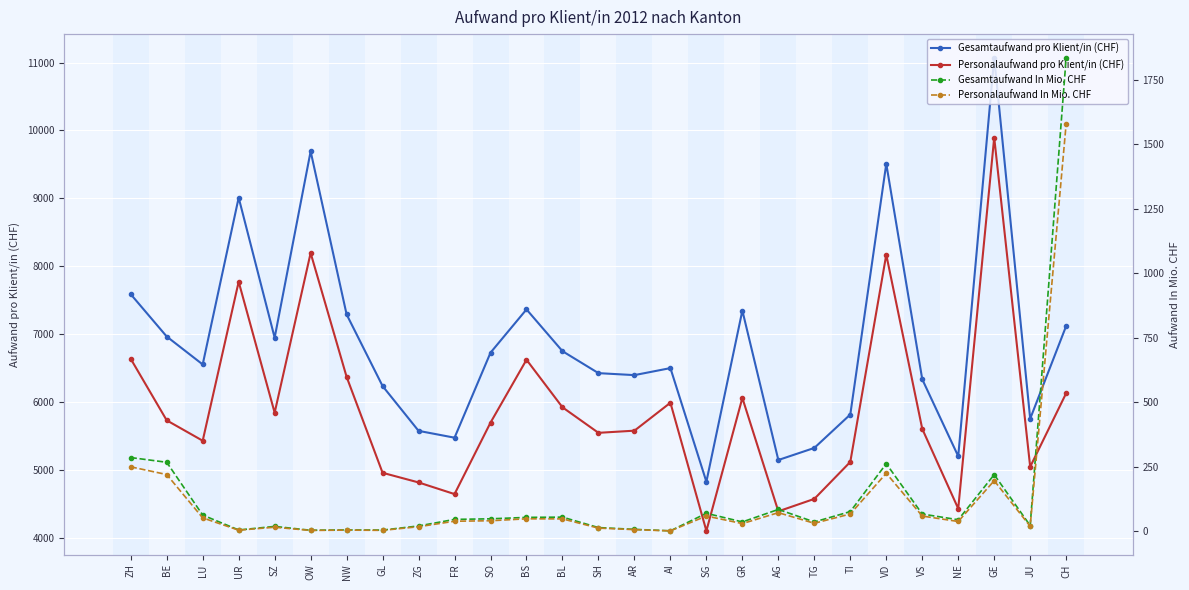

True or false: Personalaufwand pro Klient/in (CHF) has a value of 3248.9 at GR.

False